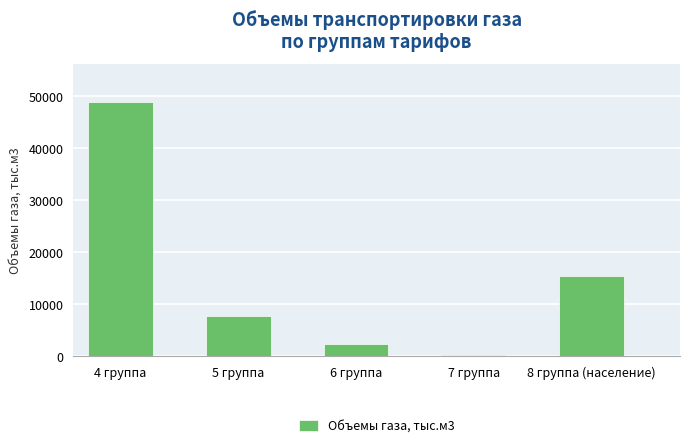

What is the maximum value shown in the chart?

48955.2